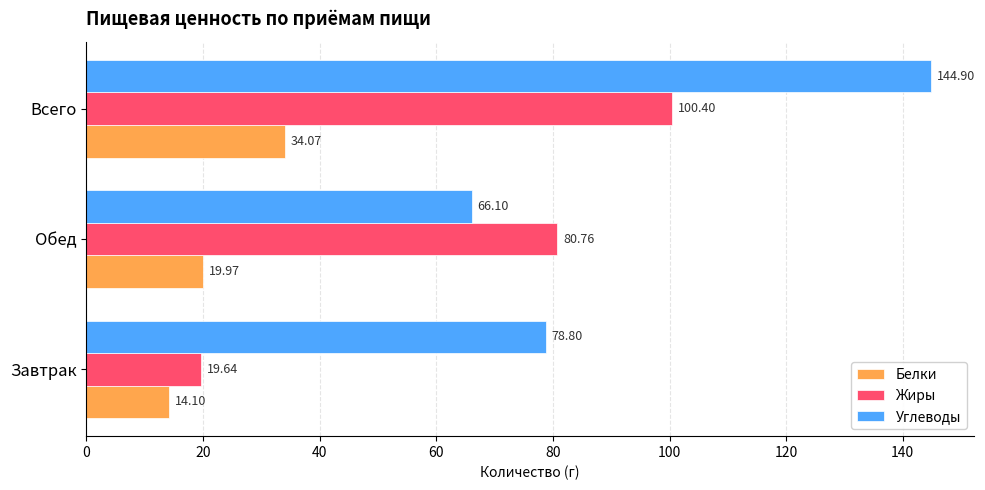

Which series has the widest spread of values?

Жиры